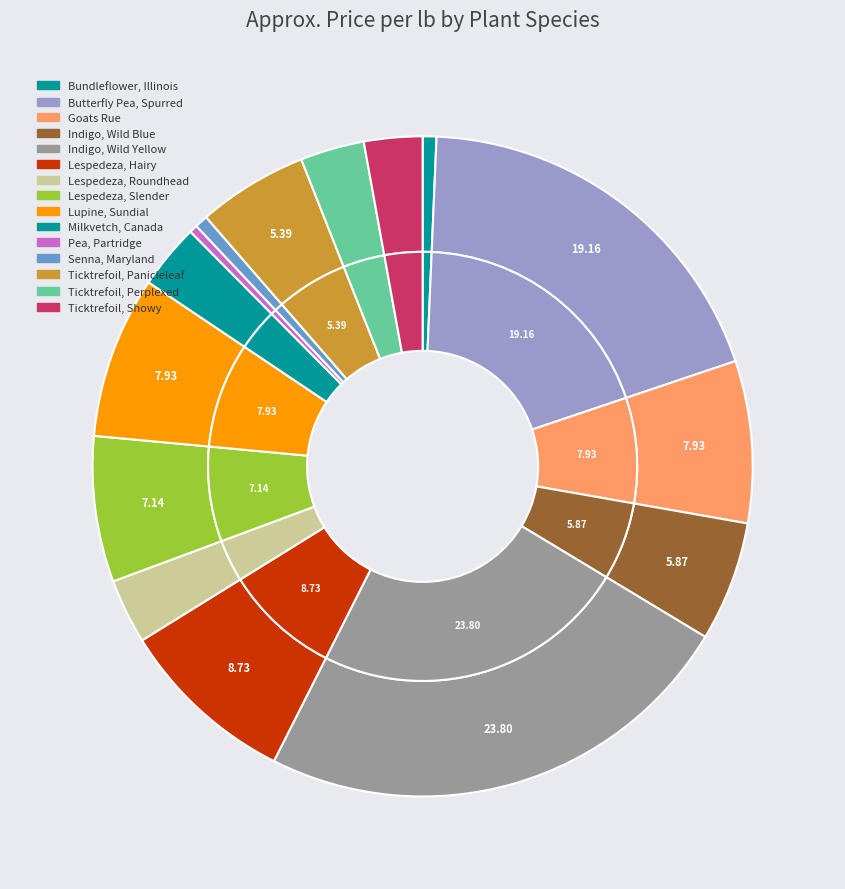

True or false: Indigo, Wild Blue accounts for 6% of the total.

True